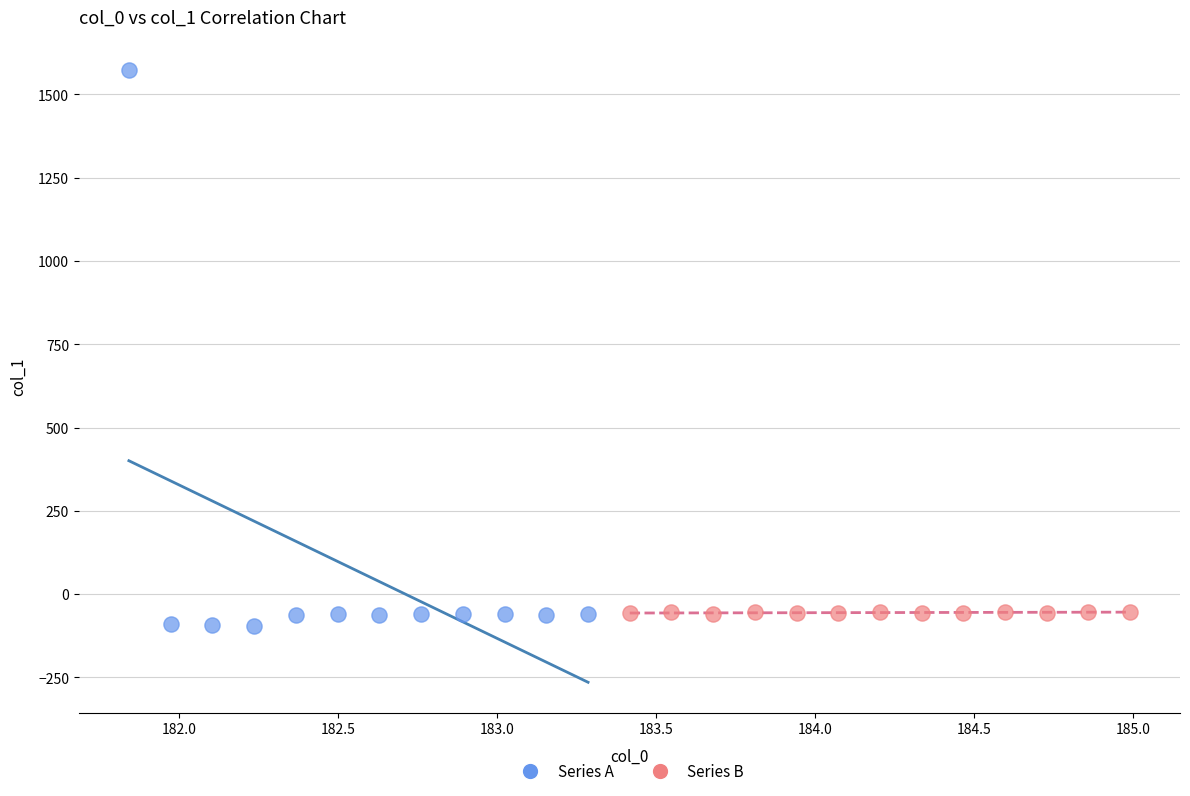

Which series contains the highest Y value?

Series A